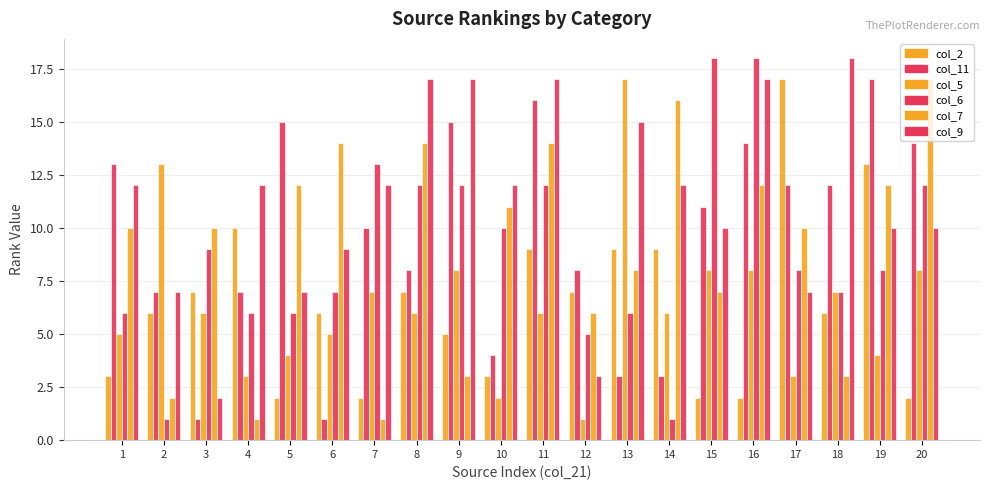

Does the chart contain stacked bars?

No